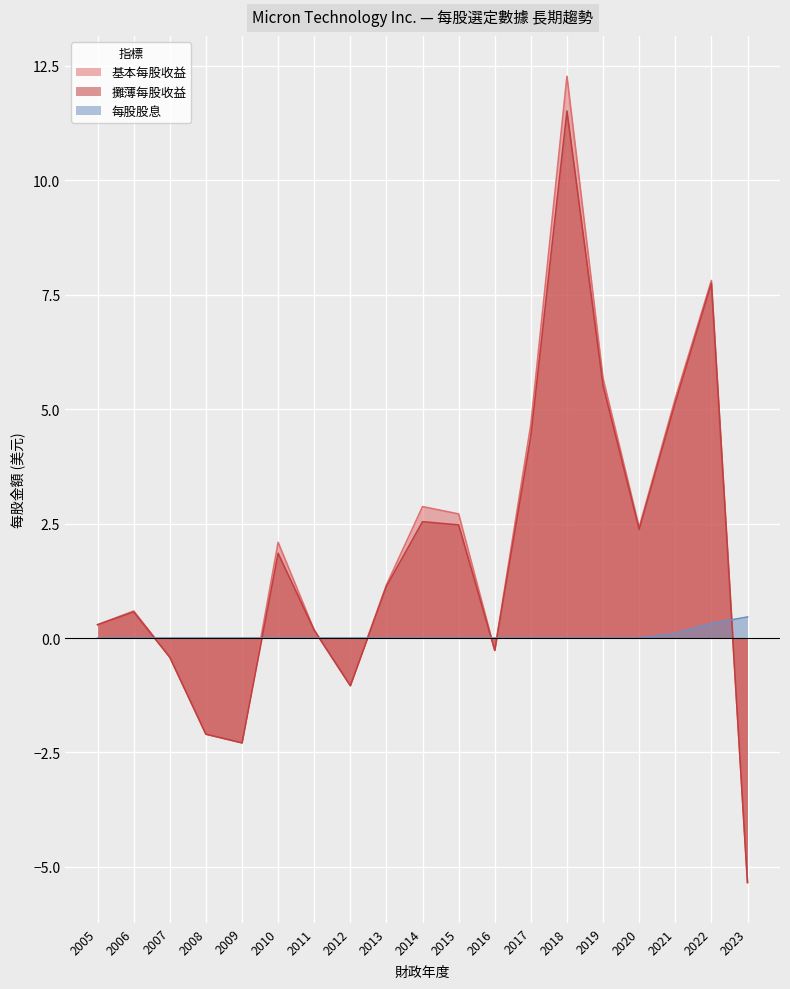

True or false: 基本每股收益 and 攤薄每股收益 intersect in this chart.

False